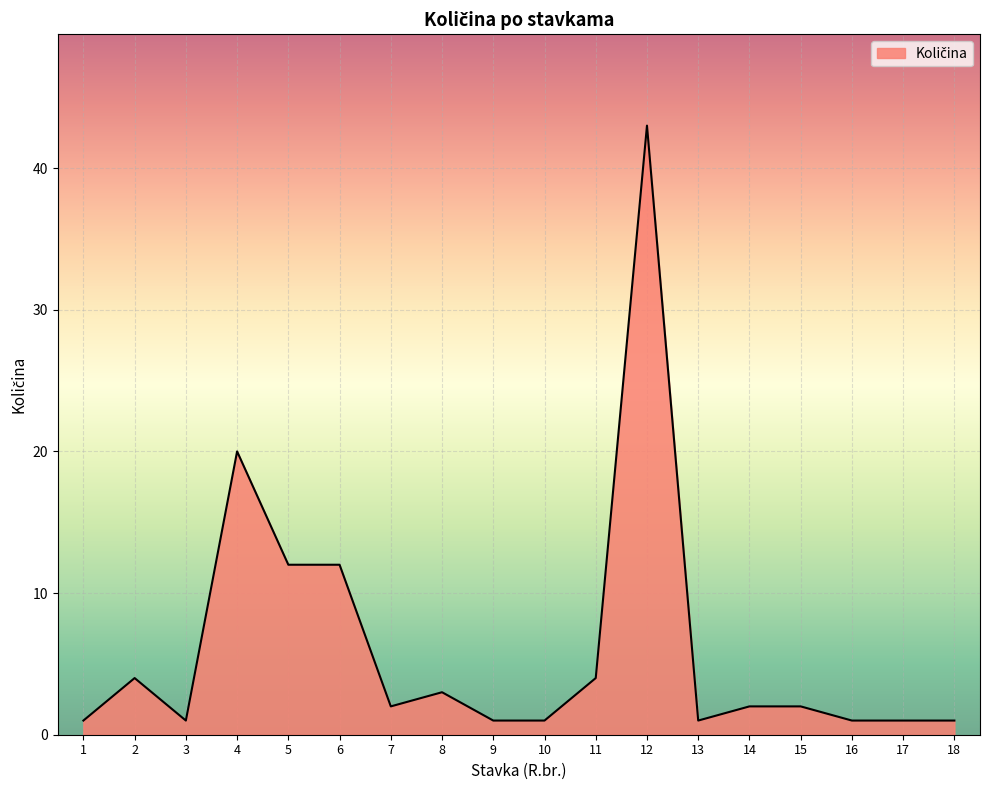

At which label is the value closest to 22?

4